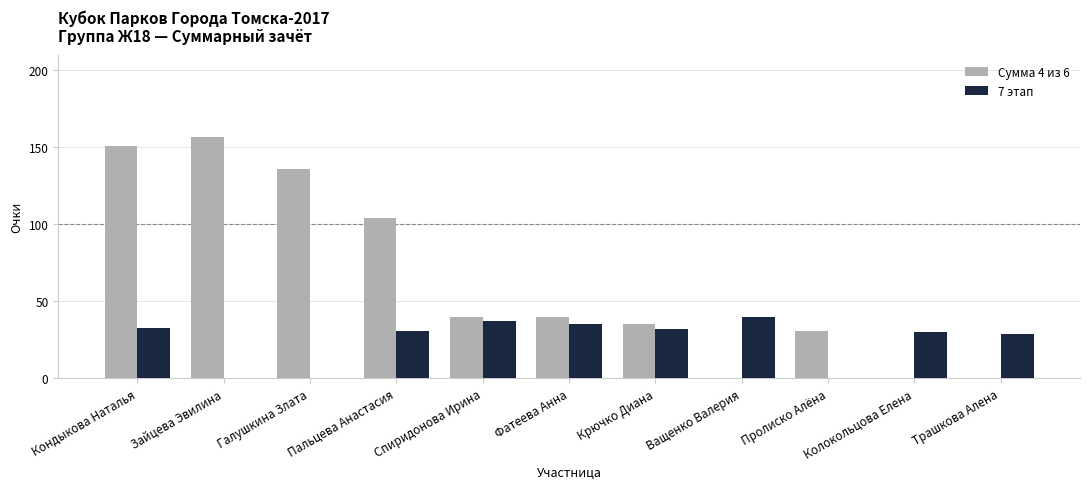

At which category does the chart reach its peak across all series?

Зайцева Эвилина